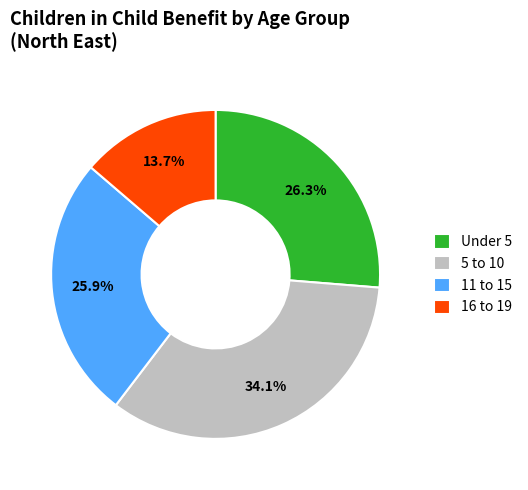

How many slices are in this pie chart?

4